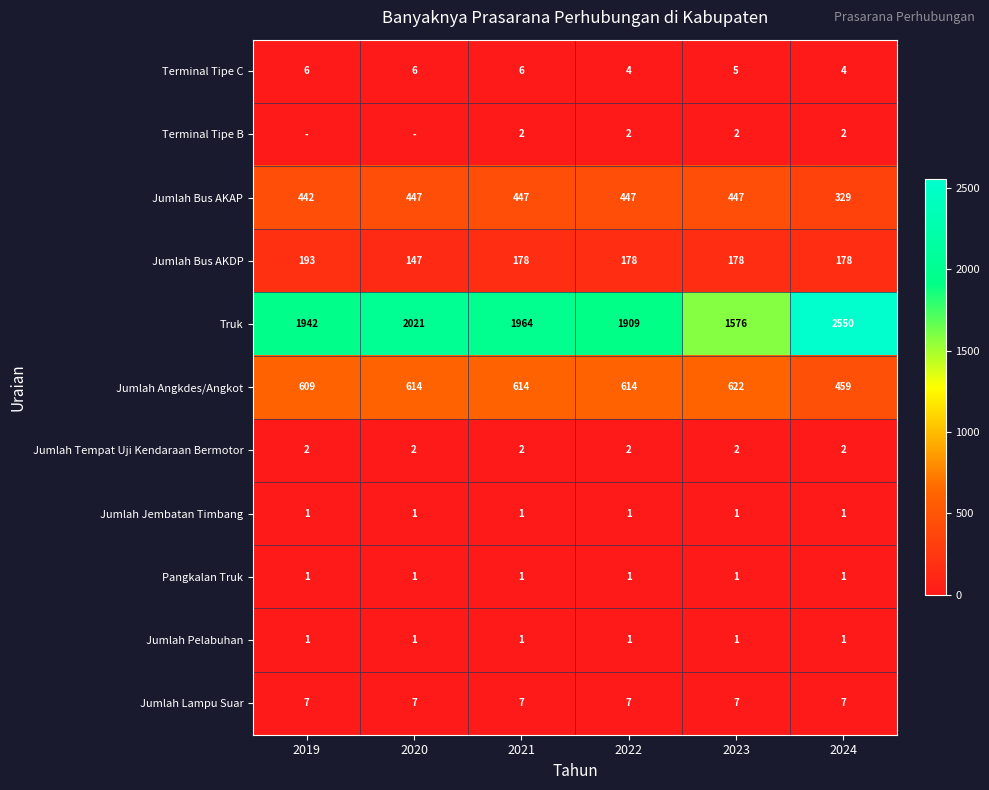

Rank the categories by Truk value from highest to lowest.

2024, 2020, 2021, 2019, 2022, 2023